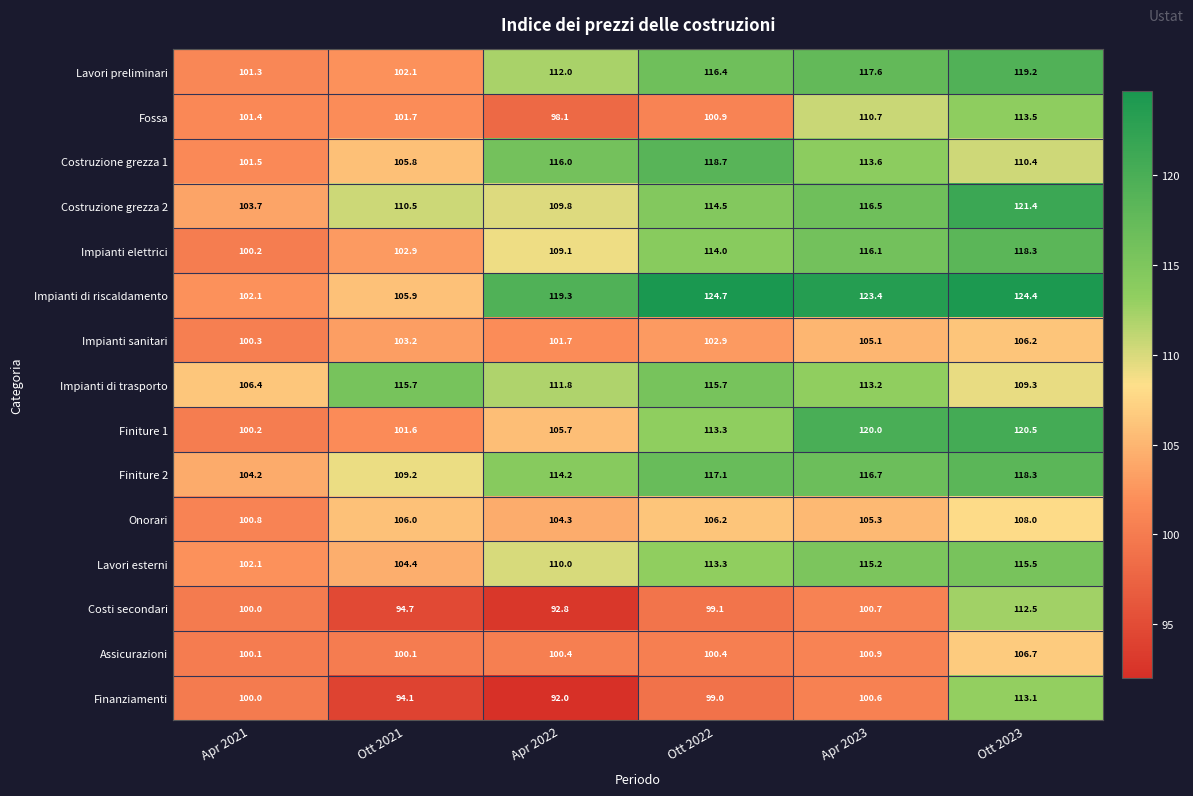

Rank the categories by Impianti sanitari value from lowest to highest.

Apr 2021, Apr 2022, Ott 2022, Ott 2021, Apr 2023, Ott 2023